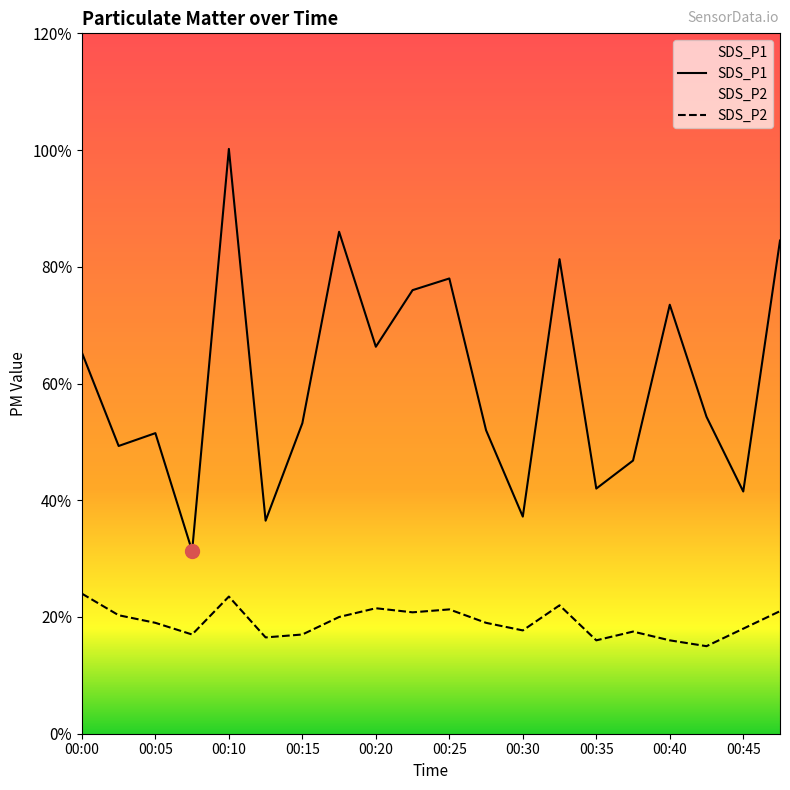

Between 14 and 19, which series saw the biggest shift?

SDS_P1